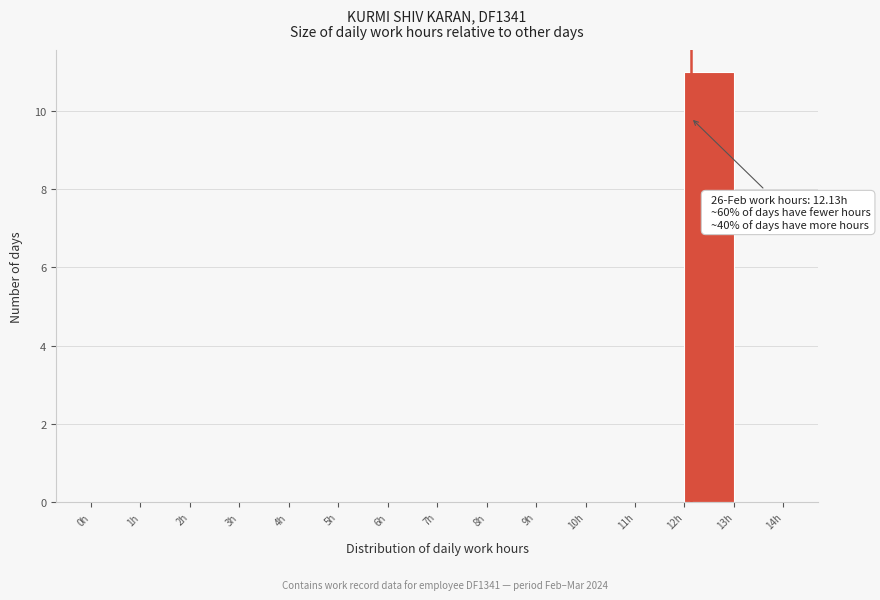

Which range on the x-axis has the tallest bar?

12 to 13